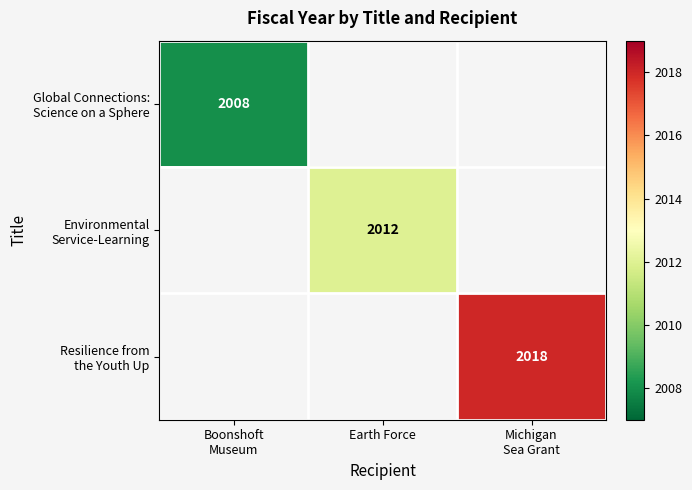

Rank the series by their maximum value, from lowest to highest.

Global Connections: Science on a Sphere, Environmental Service-Learning, Resilience from the Youth Up